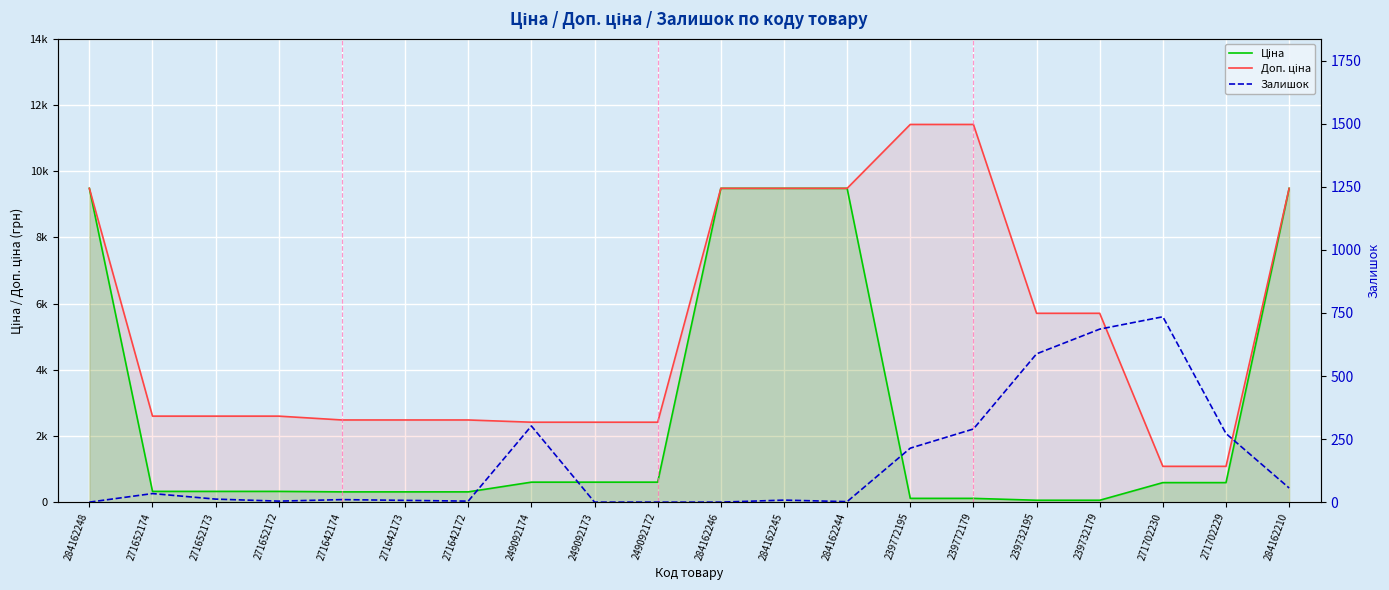

Rank the series by their maximum value, from highest to lowest.

Доп. ціна, Ціна, Залишок